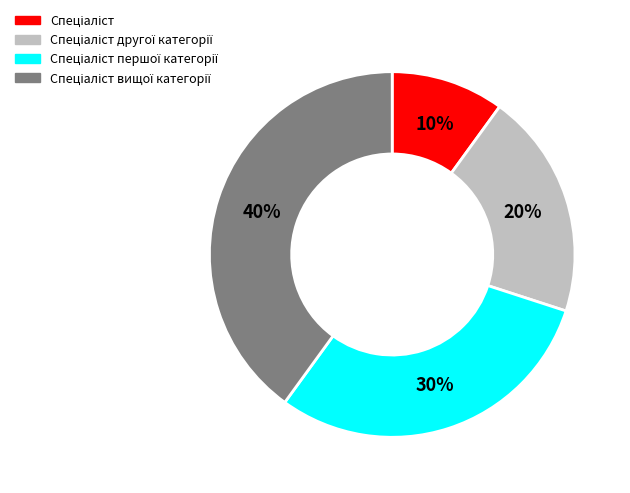

To the nearest percent, what is the average slice percentage?

25%